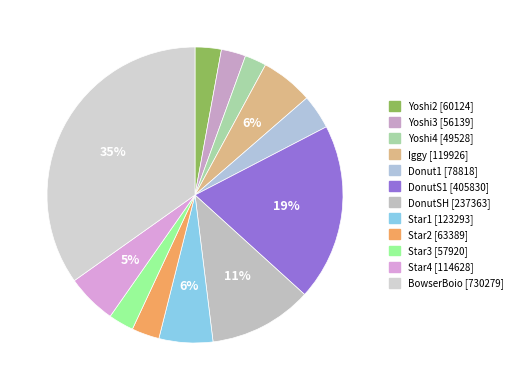

How many segments does this pie chart have?

12